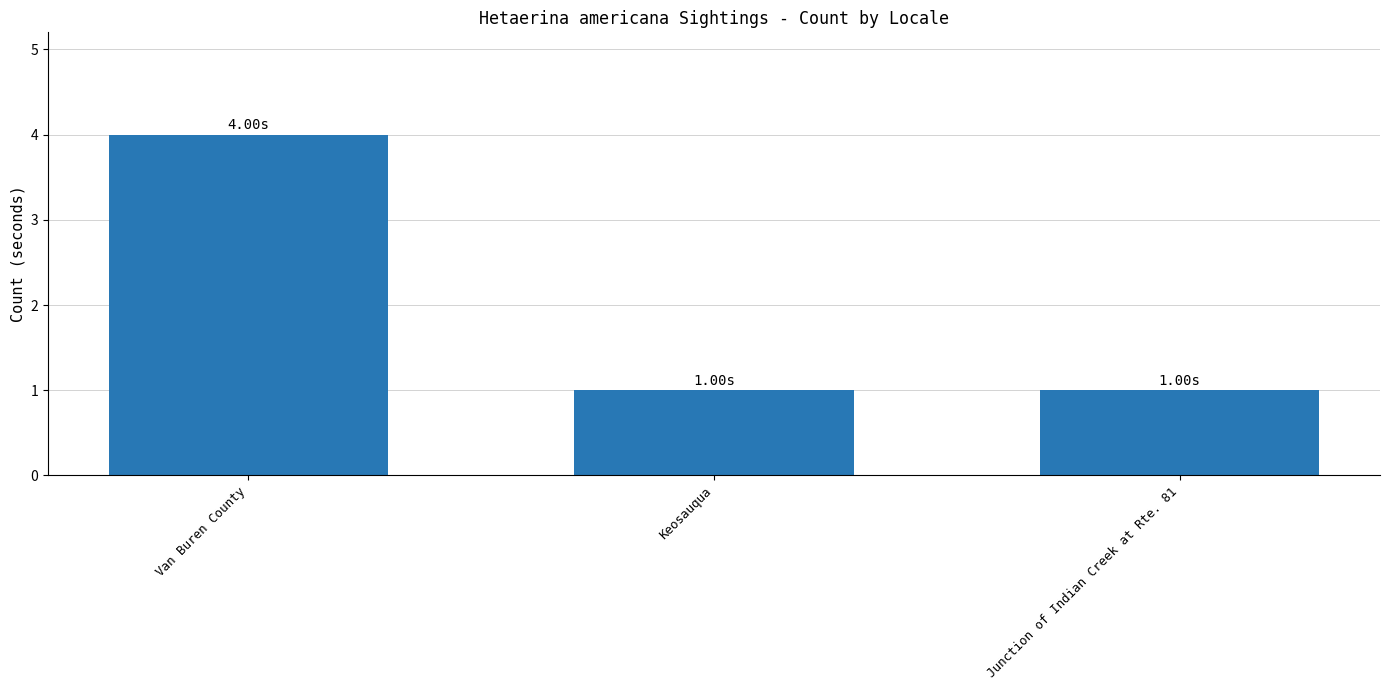

What is the minimum value shown in the chart?

1